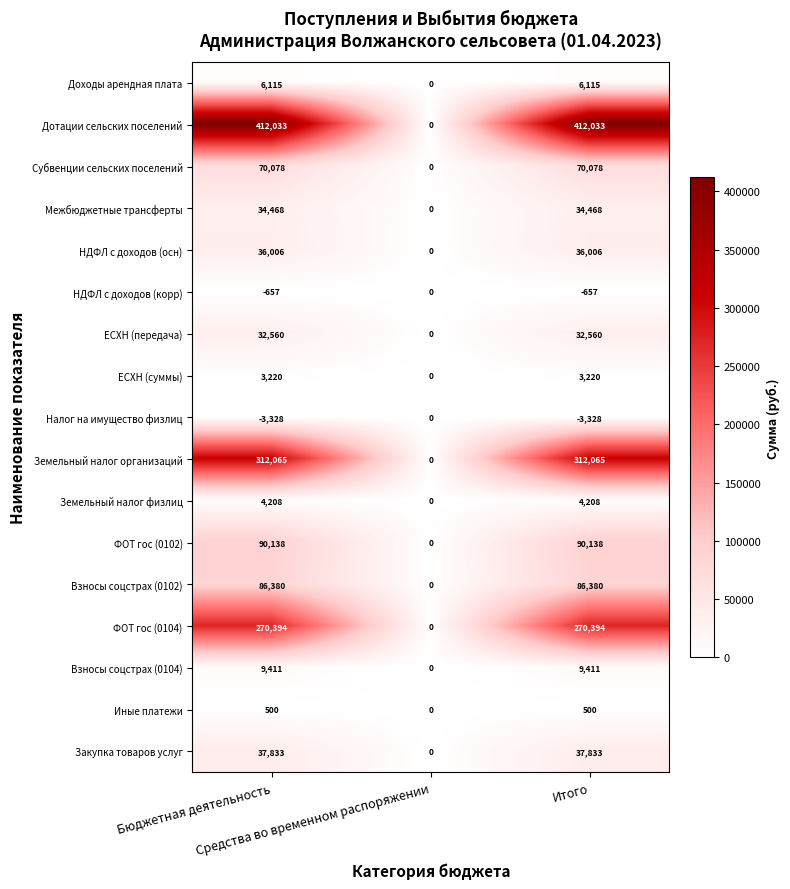

What is the difference between the highest and lowest values at Бюджетная деятельность?

415361